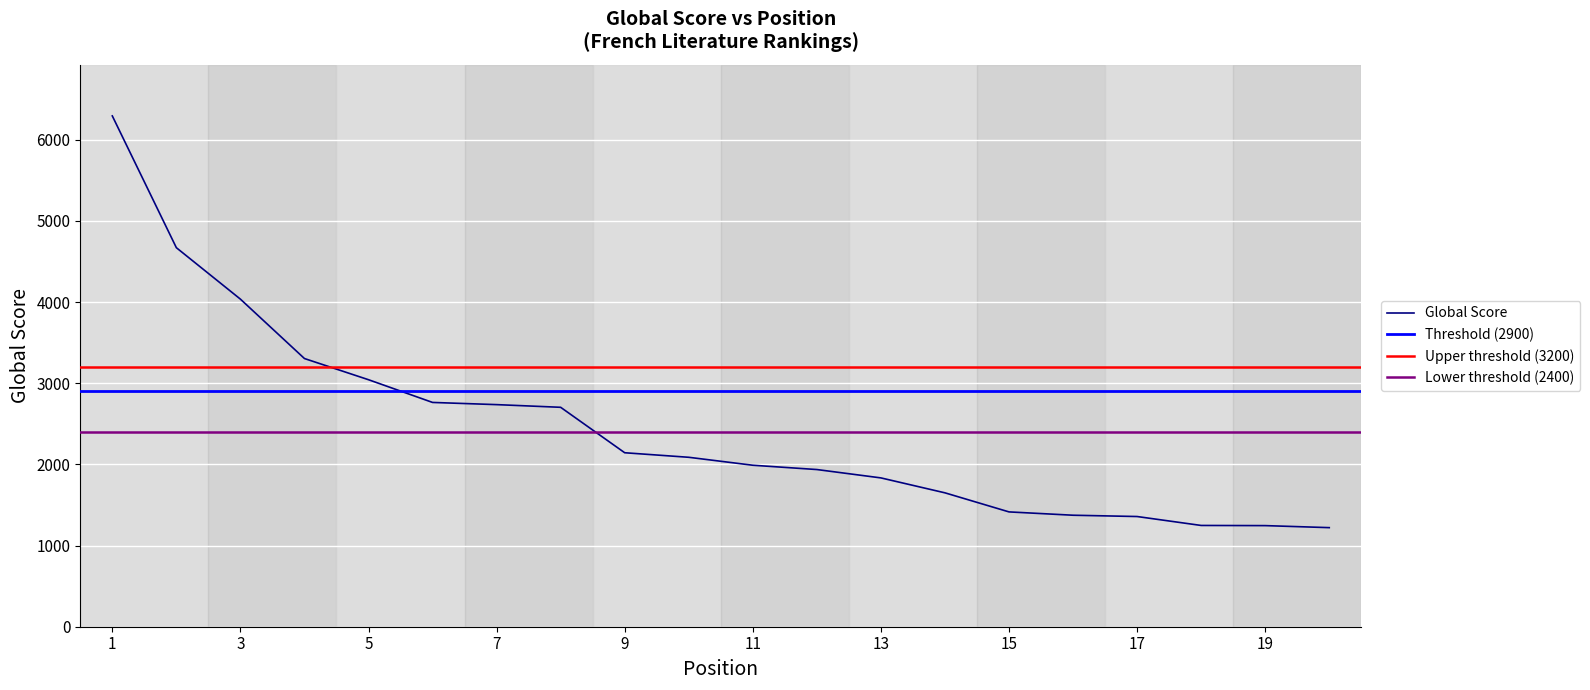

List the labels in order of value, largest first.

1, 2, 3, 4, 5, 6, 7, 8, 9, 10, 11, 12, 13, 14, 15, 16, 17, 18, 19, 20